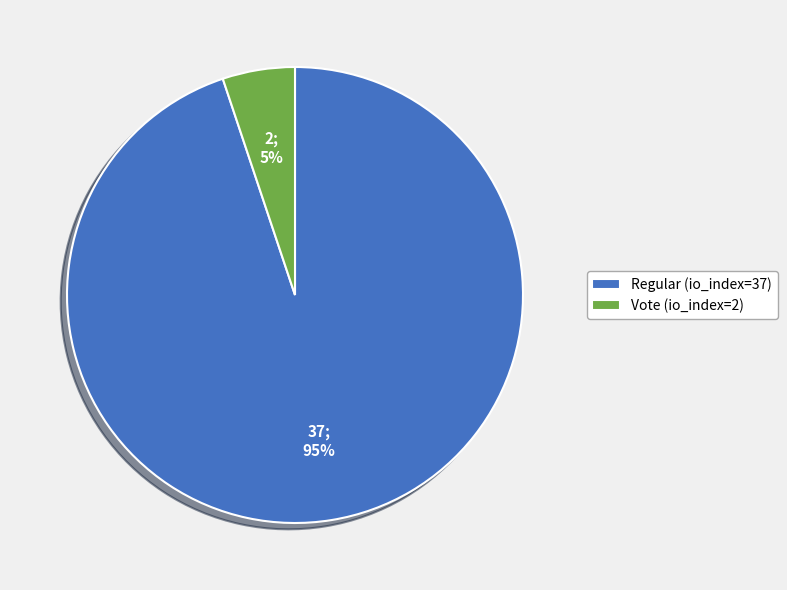

Which has a higher value, Vote (io_index=2) or Regular (io_index=37)?

Regular (io_index=37)